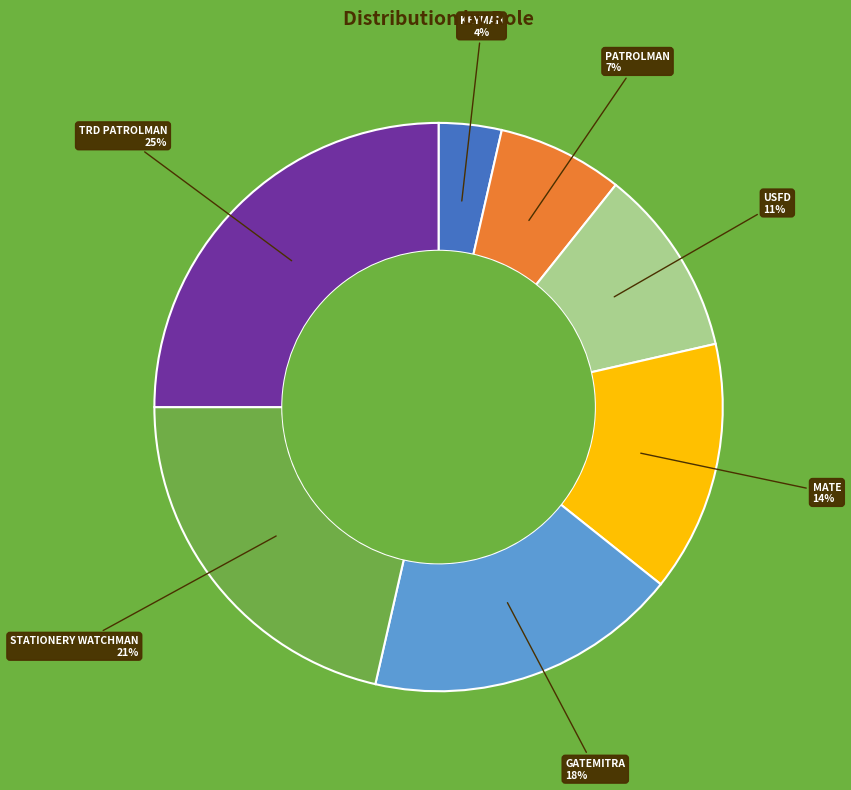

Combined, do MATE and USFD account for over 50%?

No